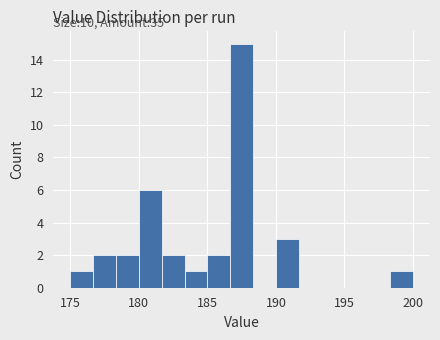

Read against the x-axis, roughly where is the centre of the tallest bar?

187.5